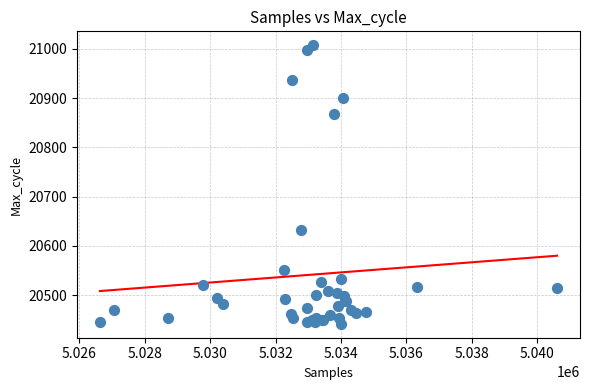

What Y value in the scatter plot is closest to 20724?

20632